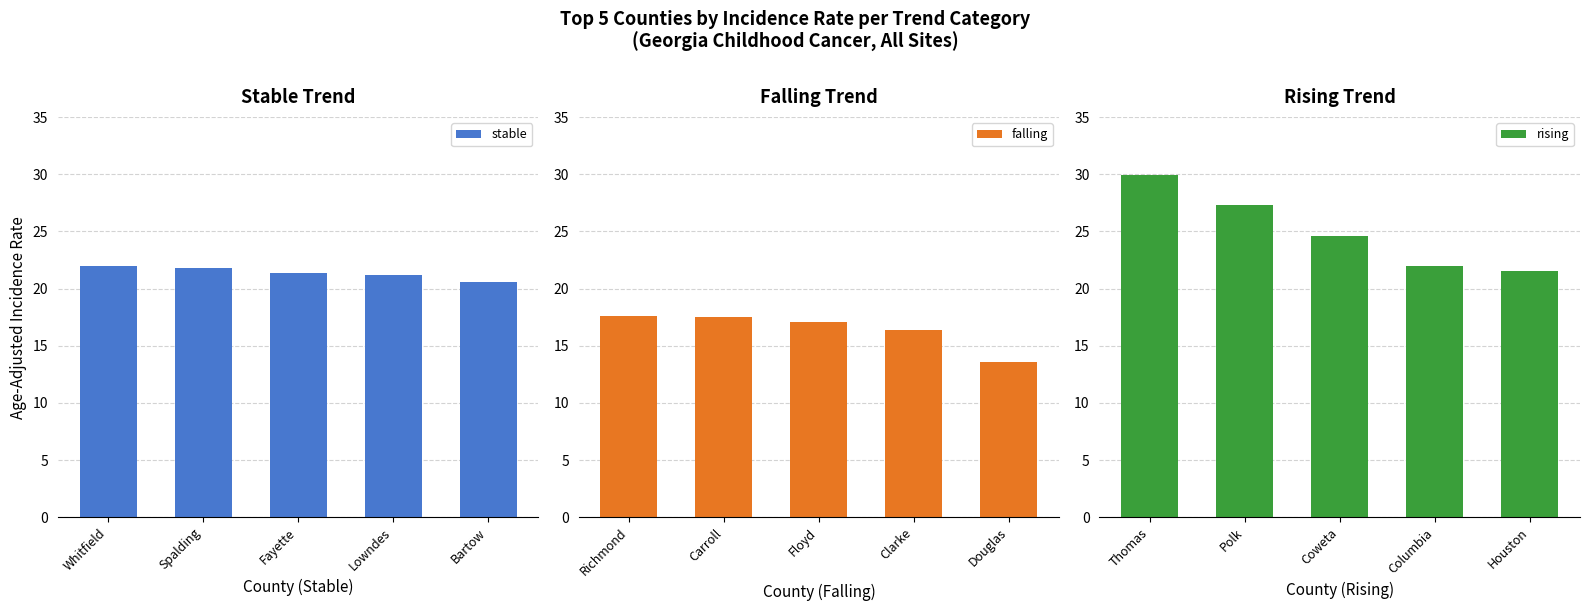

What is the lowest value of the stable series?

20.6